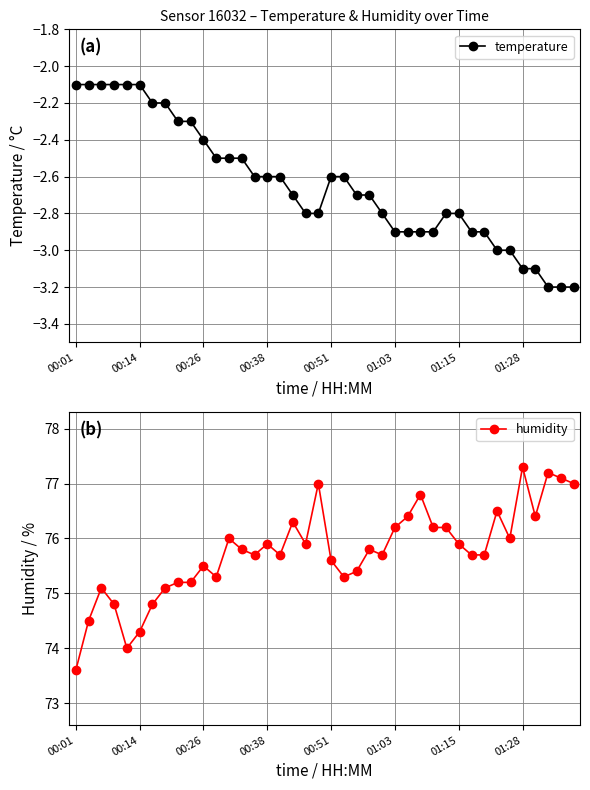

Which series has the largest total across all categories?

humidity